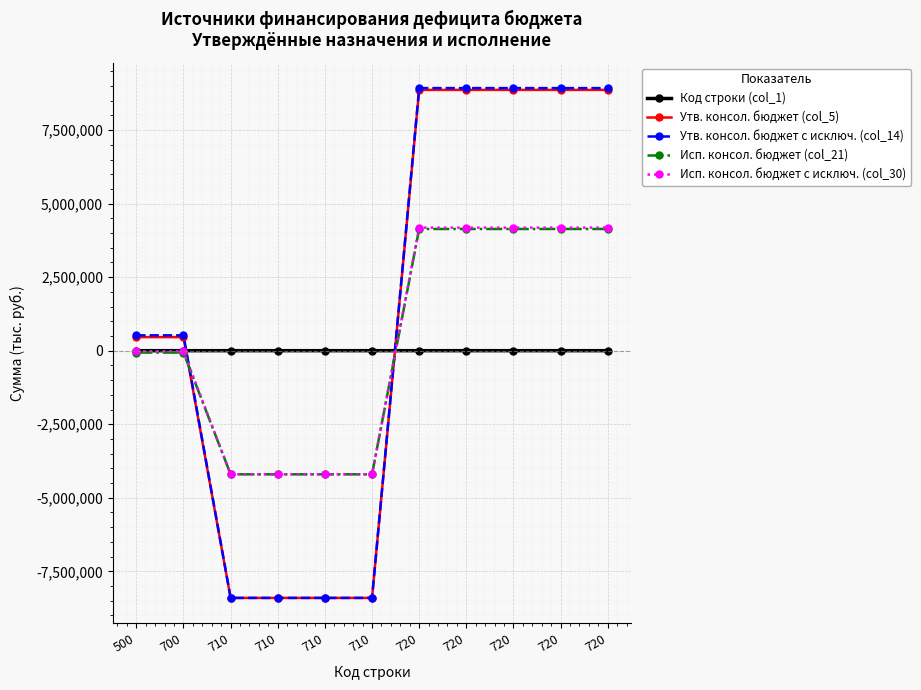

Which series changed the most between 710 and 720?

Утв. консол. бюджет с исключ. (col_14)